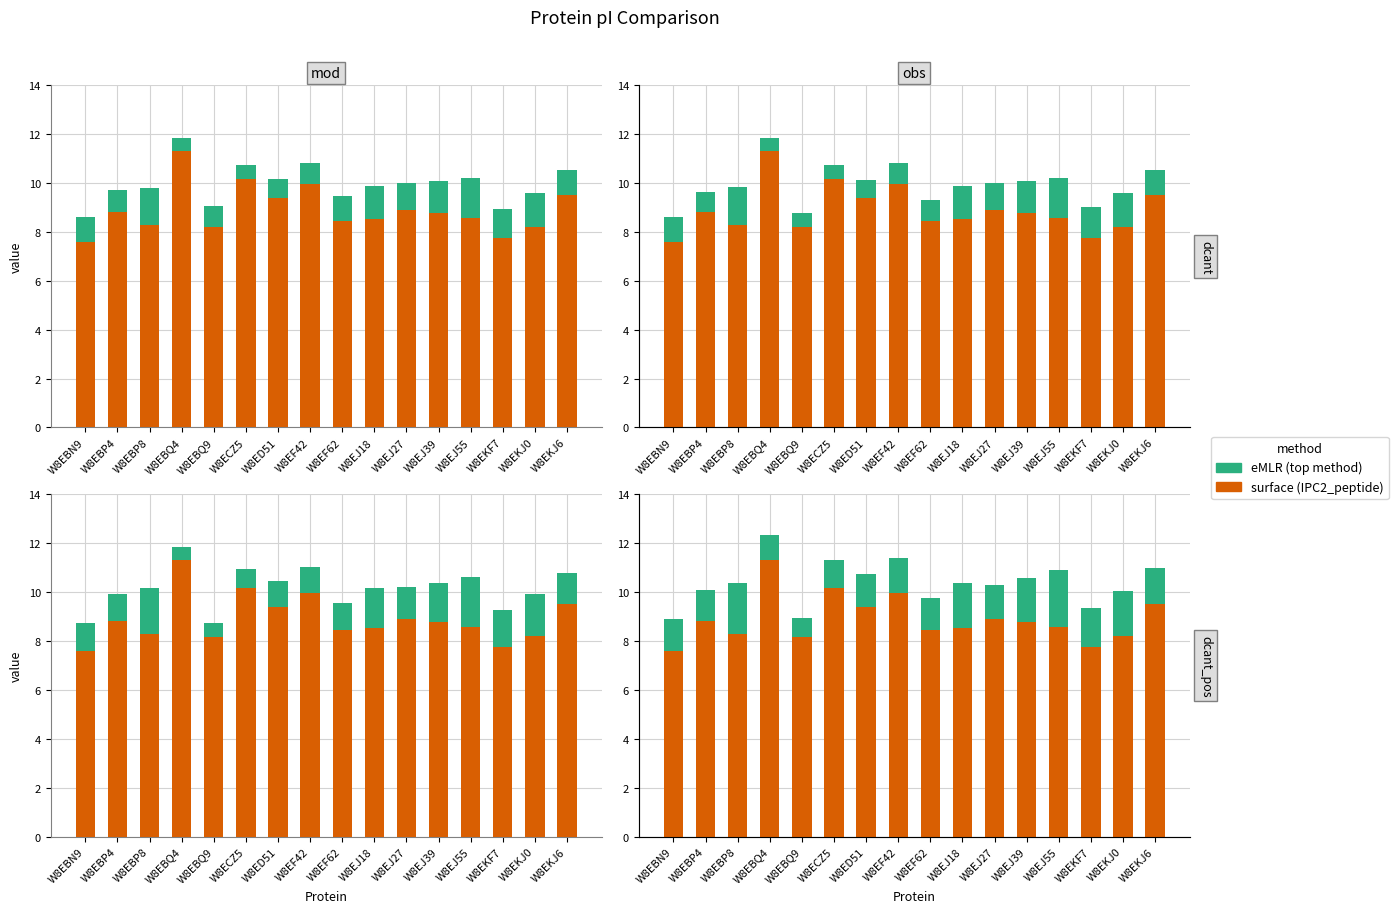

Is it true that DTASelect equals 0.2 at W8ED51?

False